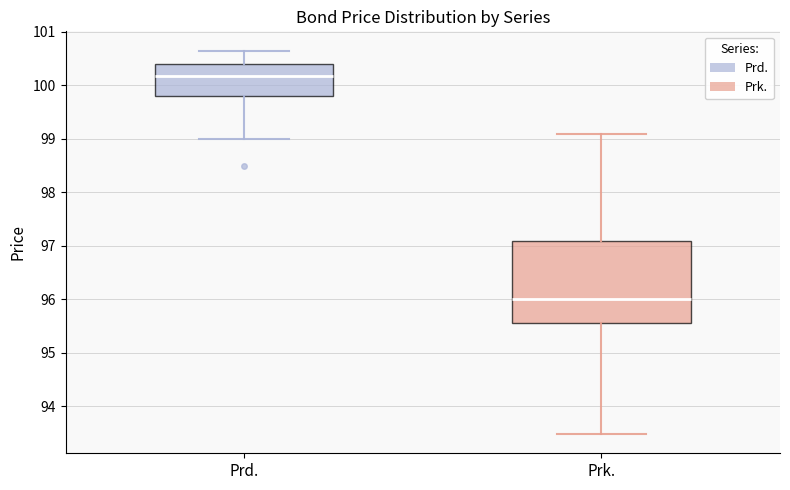

Reading left to right, read every box against the y-axis: the position of its median line, the range the box covers, and the ends of its whiskers. The values are not printed on the chart, so give them approximately, as read against the axis.

Prd.: median 100.2, box 99.8 to 100.4, whiskers 99.0 to 100.7
Prk.: median 96.0, box 95.6 to 97.1, whiskers 93.5 to 99.1